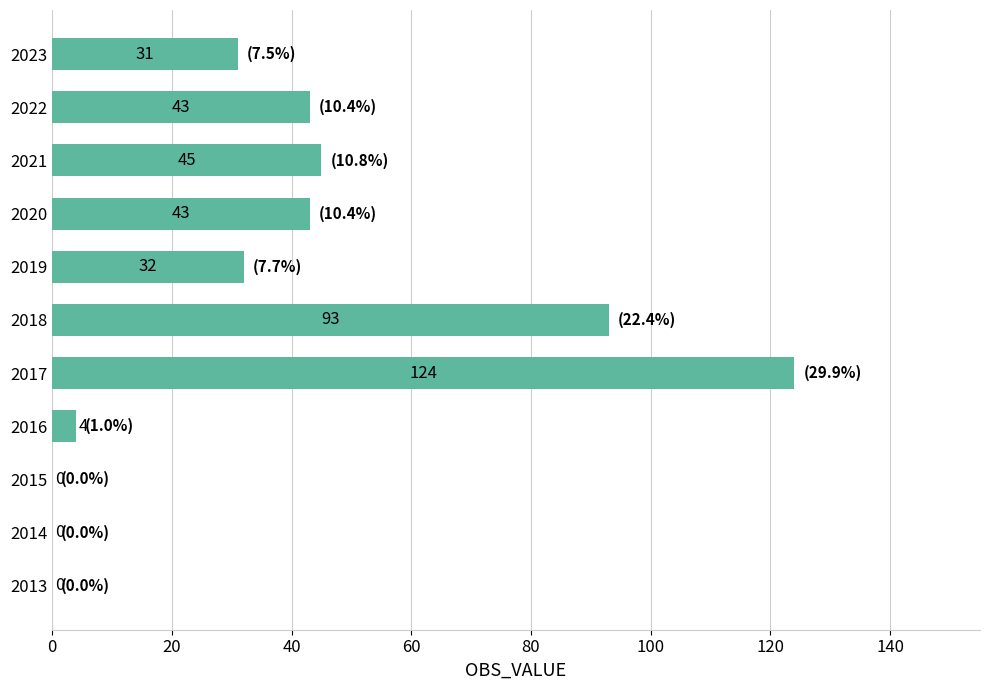

Are the bars grouped side by side (vs. stacked)?

No